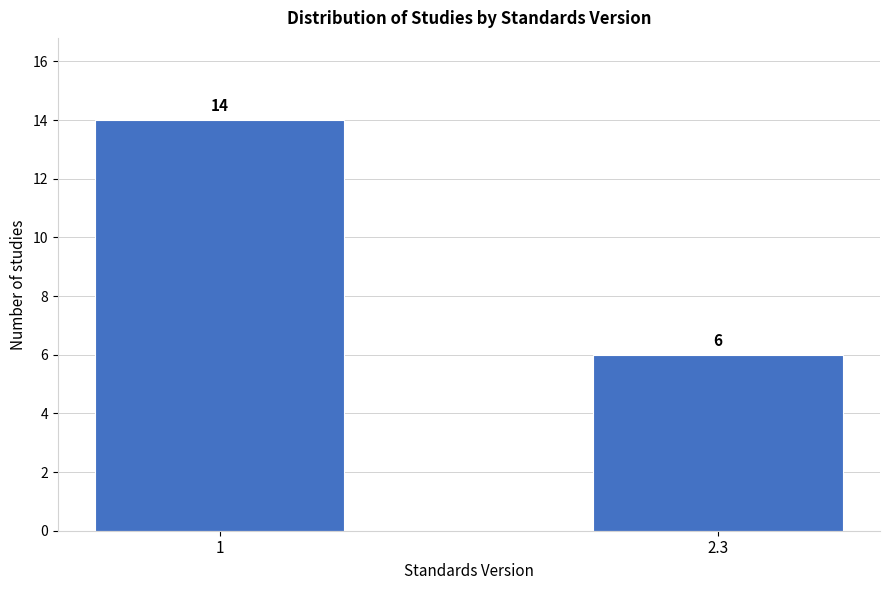

Reading right to left, transcribe all the data shown in this chart.

6	14